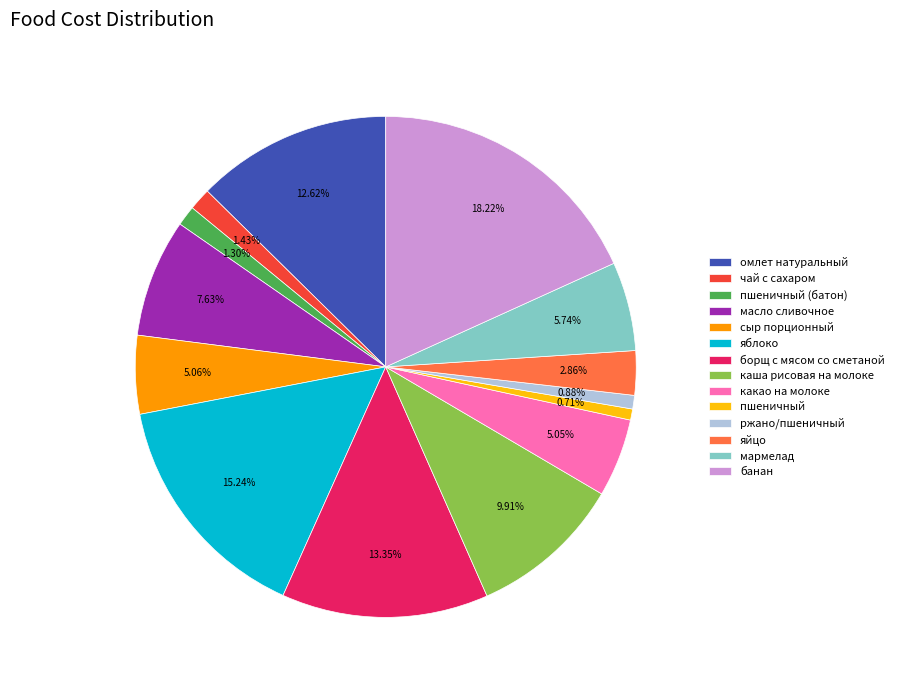

To the nearest percent, what portion does яблоко represent?

15%